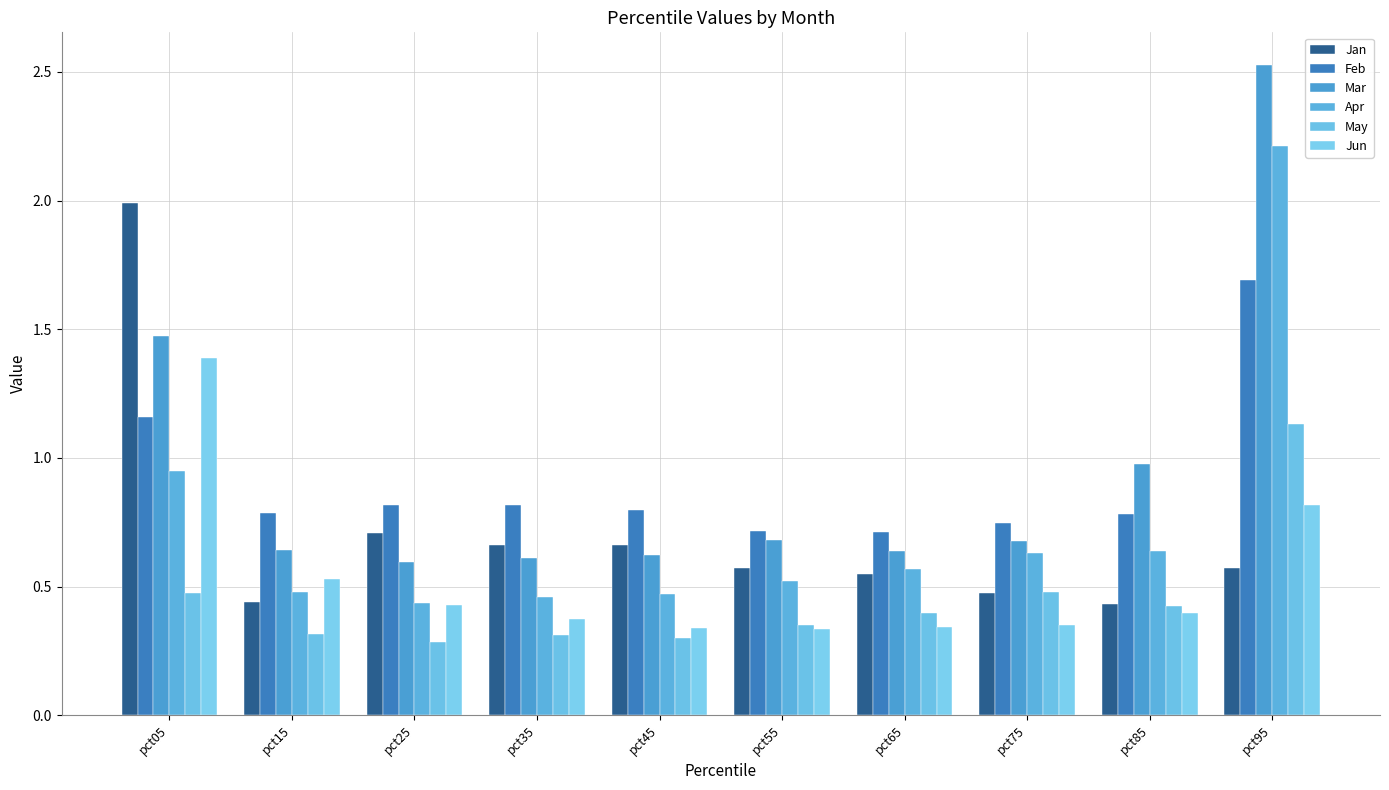

How many data points does each series have?

10